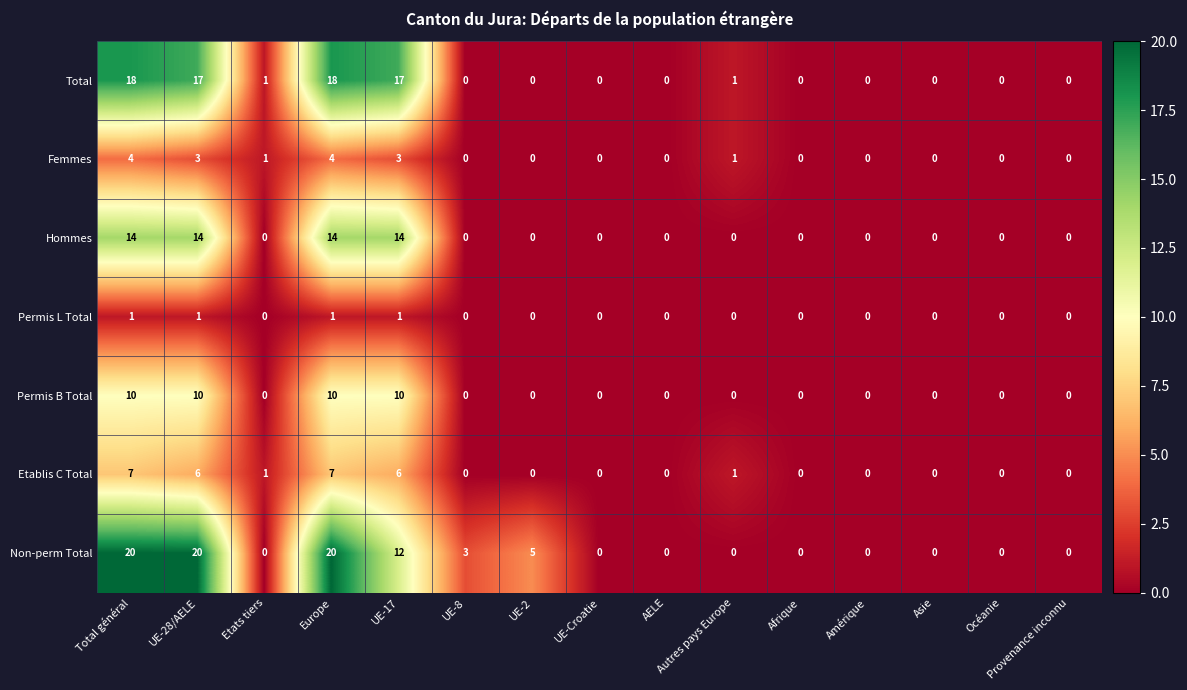

What is the sum of all Permis B Total values?

40